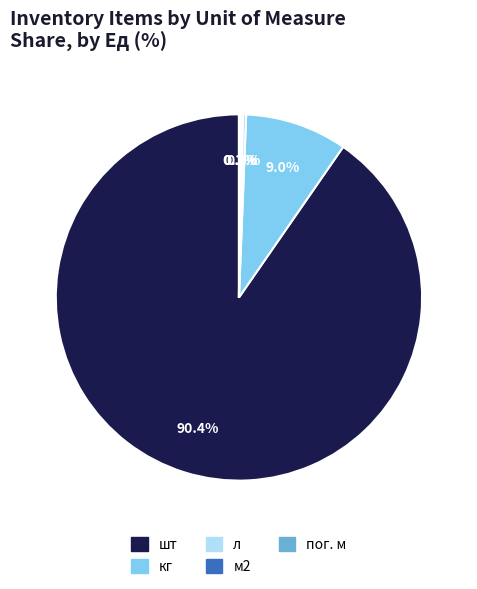

What is the majority slice?

шт